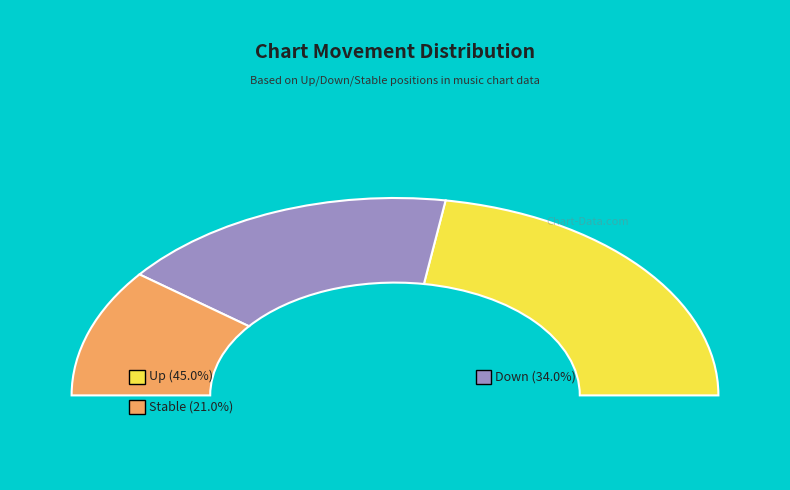

Is there a majority slice in this chart?

No